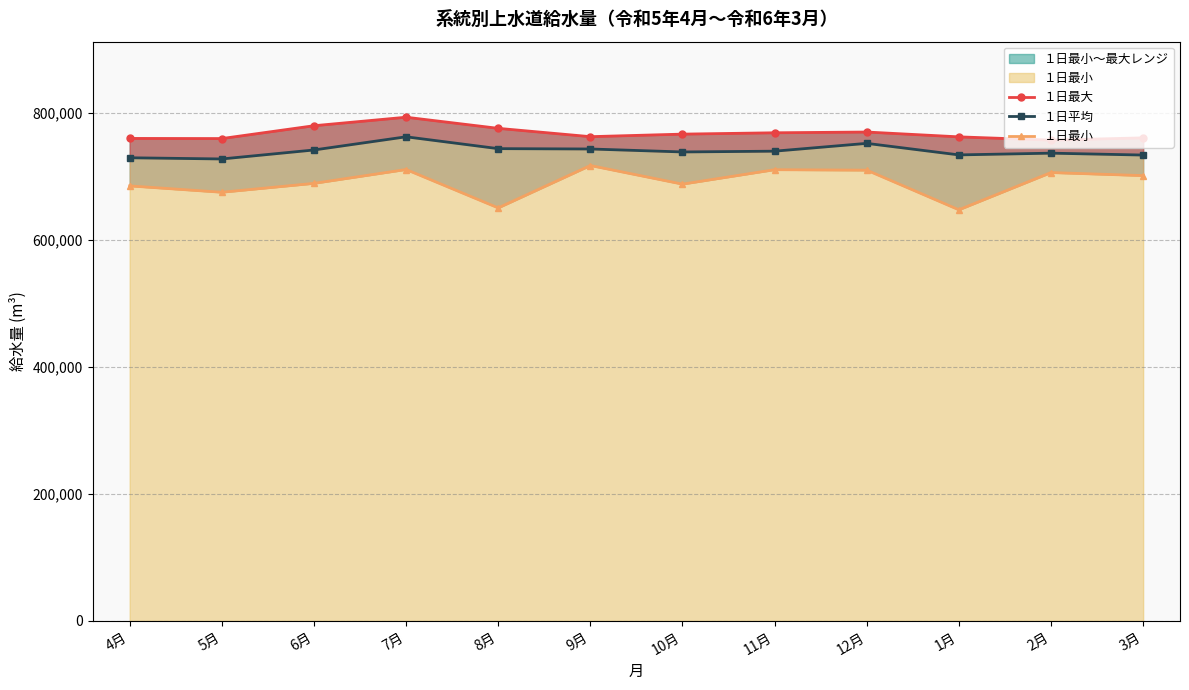

Where is １日最小 nearest to the value 682033?

4月